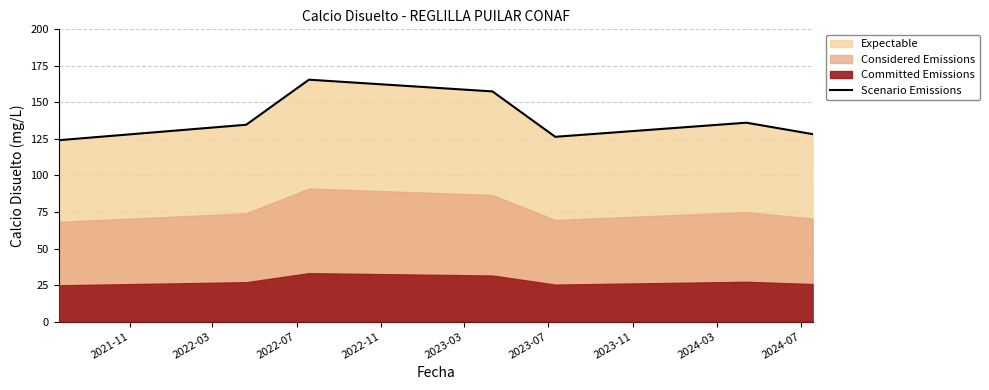

How many data points does each series have?

7